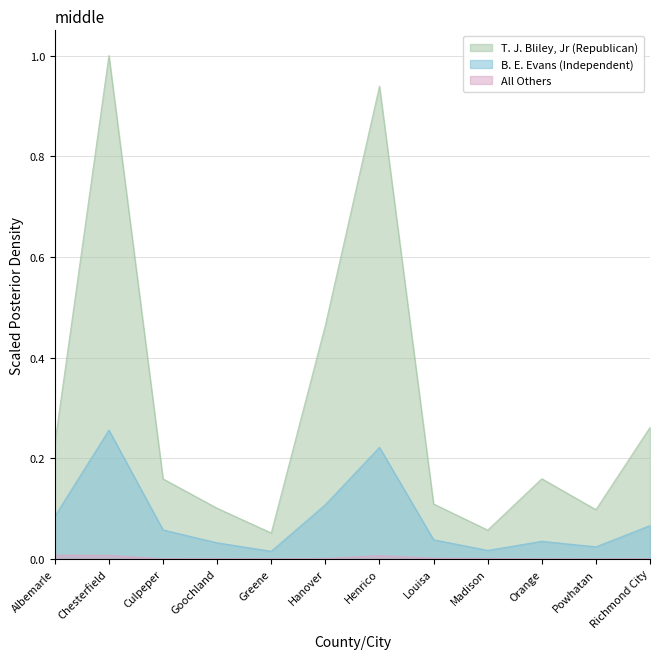

Rank the categories by B. E. Evans (Independent) value from highest to lowest.

Chesterfield, Henrico, Hanover, Albemarle, Richmond City, Culpeper, Louisa, Orange, Goochland, Powhatan, Madison, Greene